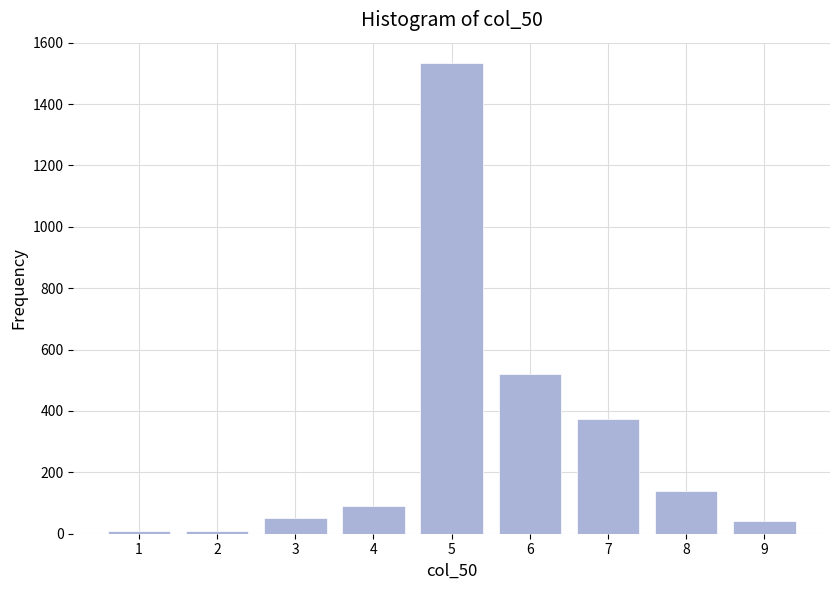

Reading left to right, what are all the values shown in this chart?

1=10	2=10	3=50	4=90	5=1535	6=520	7=375	8=140	9=40